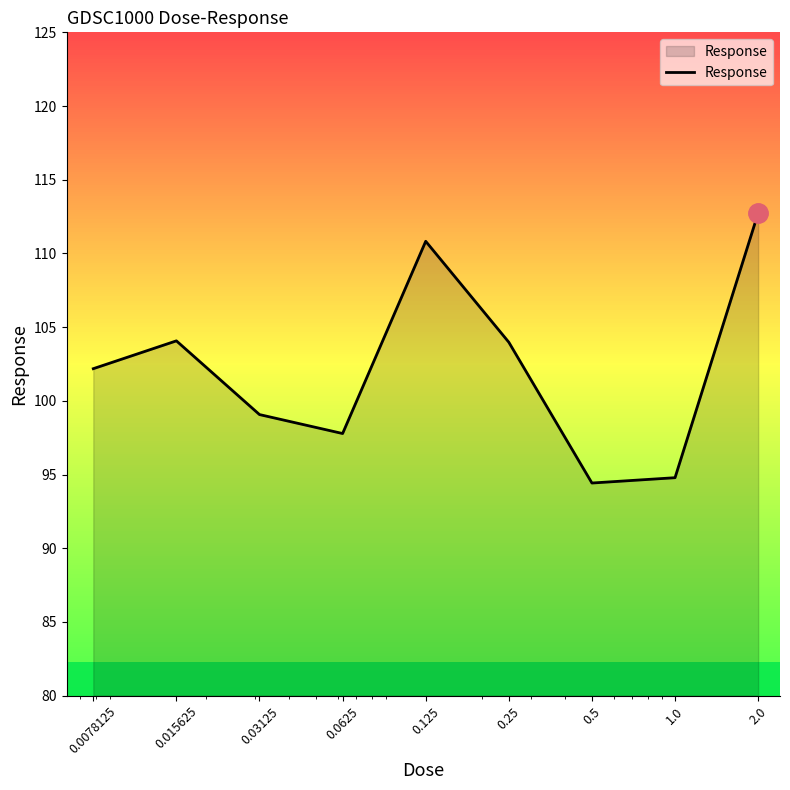

What is the difference between the maximum and minimum values?

18.3